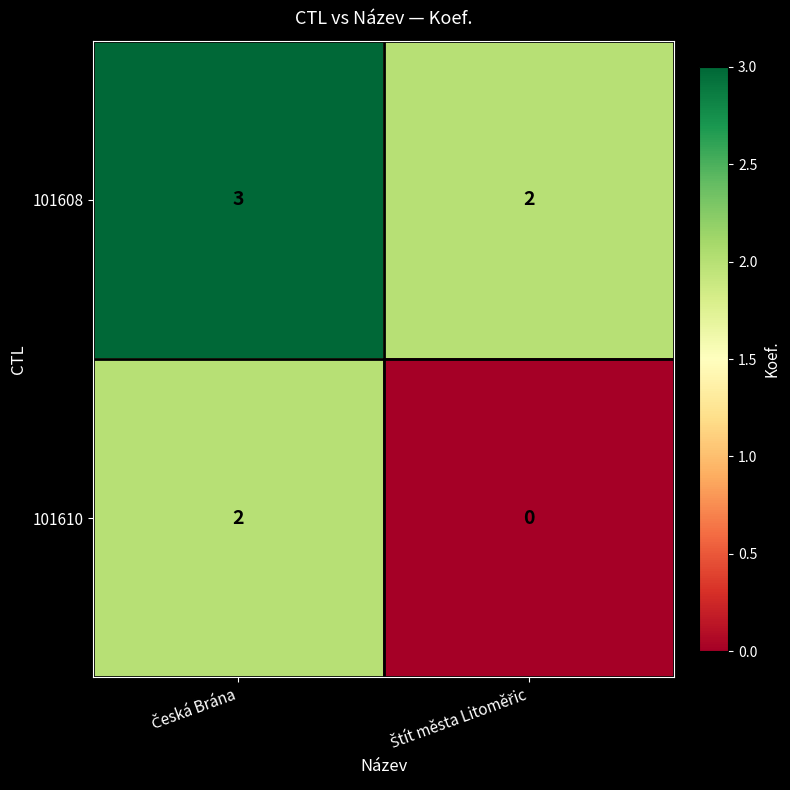

Reading right to left, transcribe all the data shown in this chart.

101608: 2	3
101610: 0	2